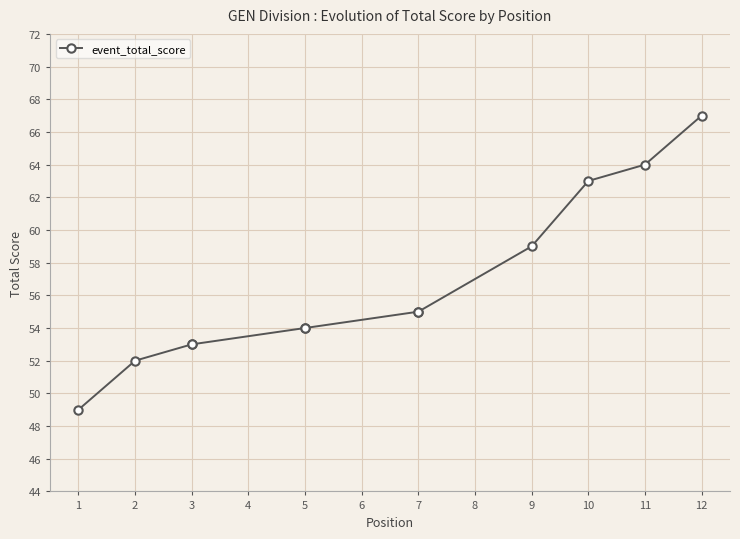

How many lines are shown in the chart?

1